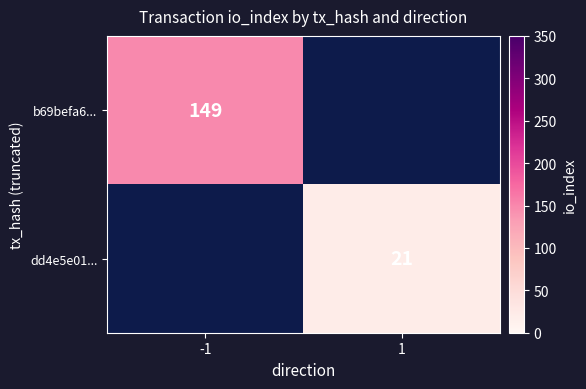

Is it true that b69befa6... equals 215.8 at -1?

False